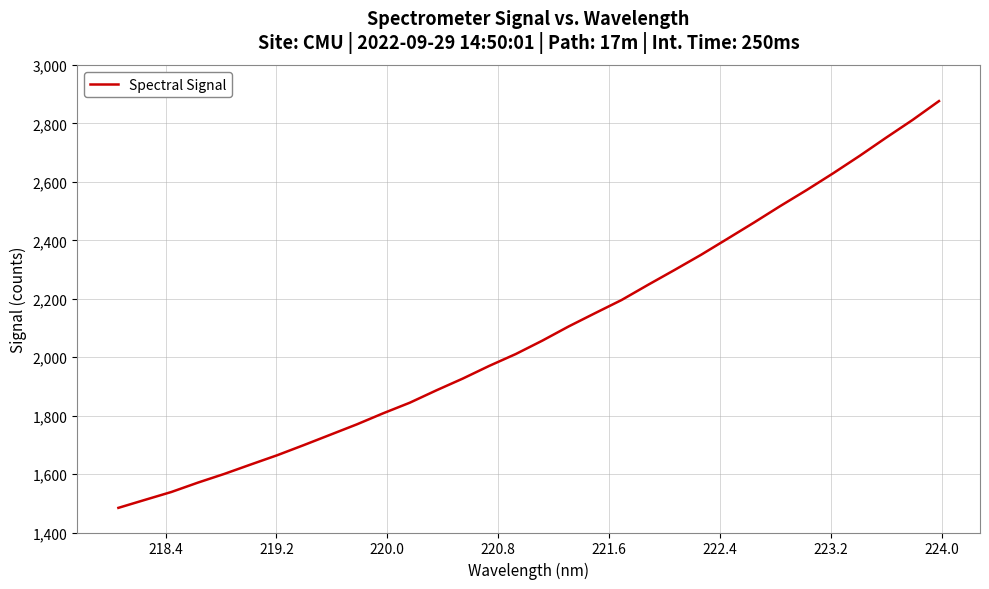

What is the difference between the maximum and minimum values?

1392.3